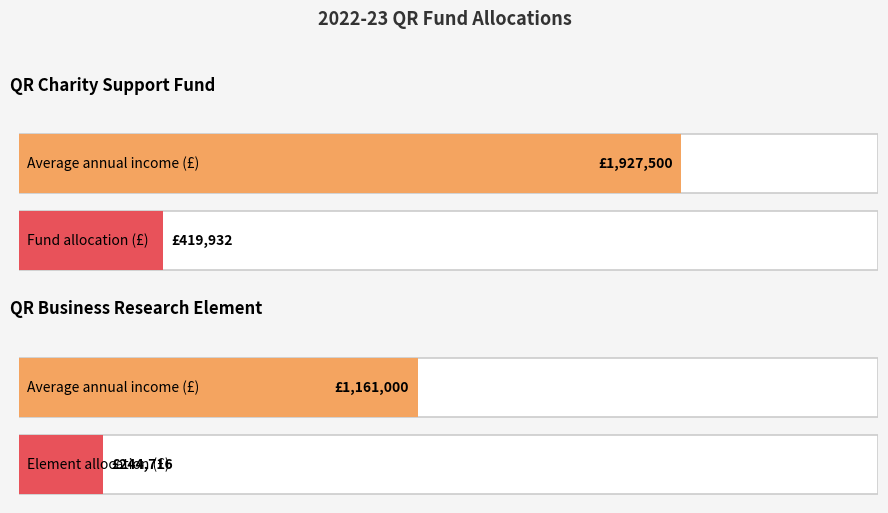

What is the label of the 2nd bar from the right?

QR Charity Support Fund